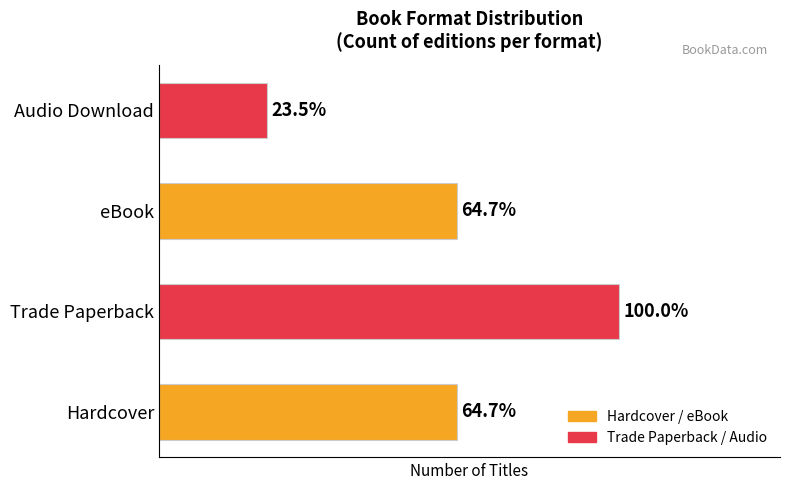

Does the chart contain any negative values?

No